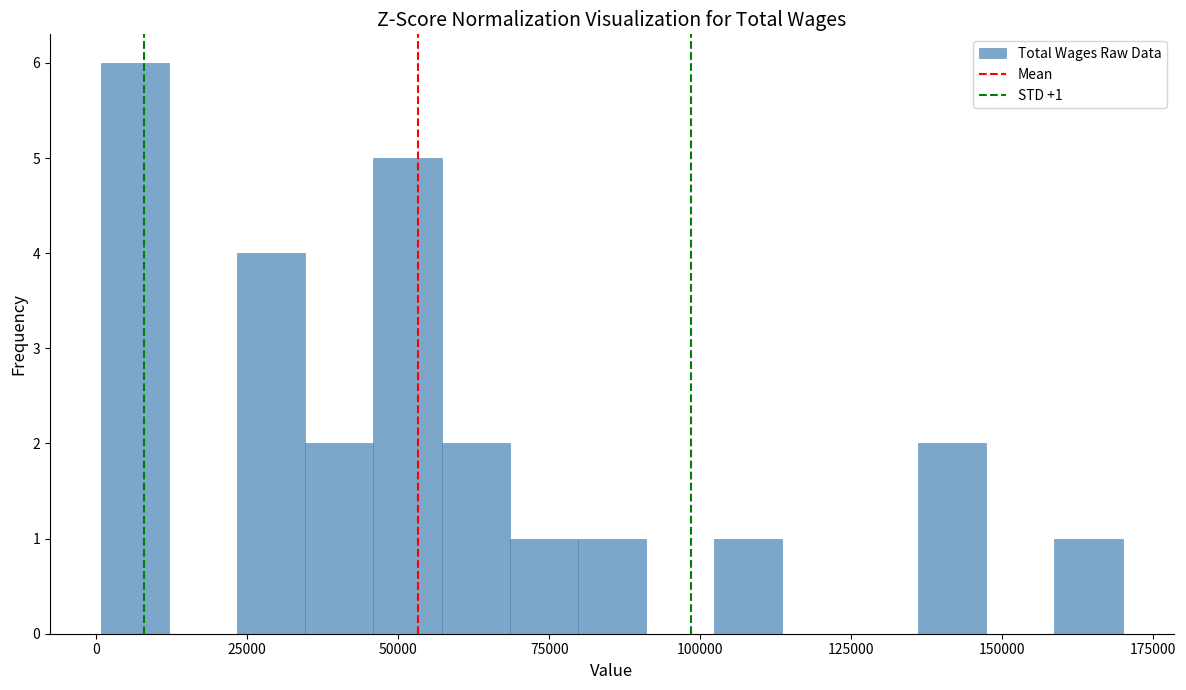

Read against the x-axis, roughly where is the centre of the tallest bar?

5000